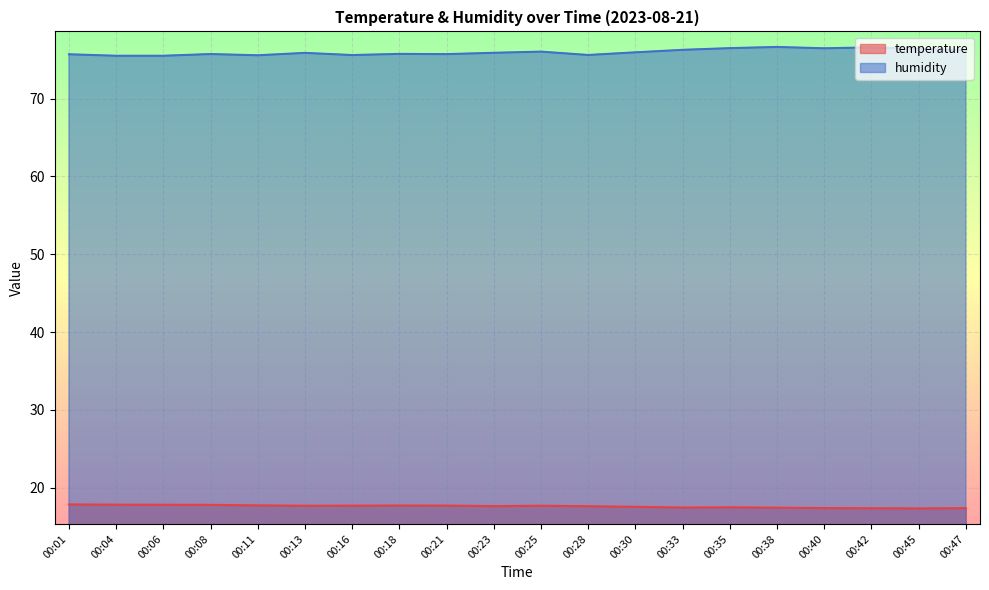

In humidity, how many points are lower than both neighbors (excluding endpoints)?

5